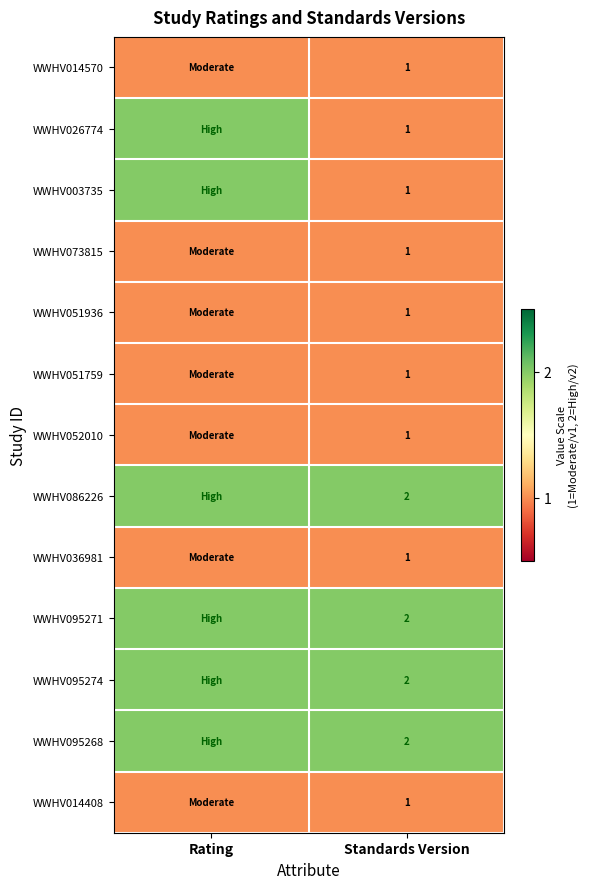

True or false: WWHV095268 has a value of 2 at Standards Version.

True